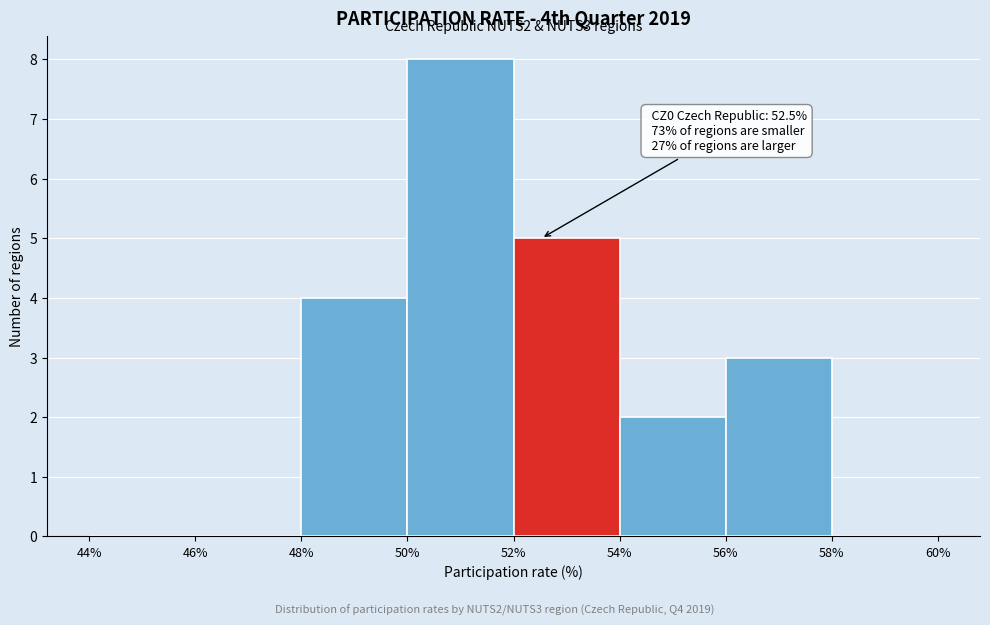

Which range on the x-axis has the tallest bar?

50% to 52%